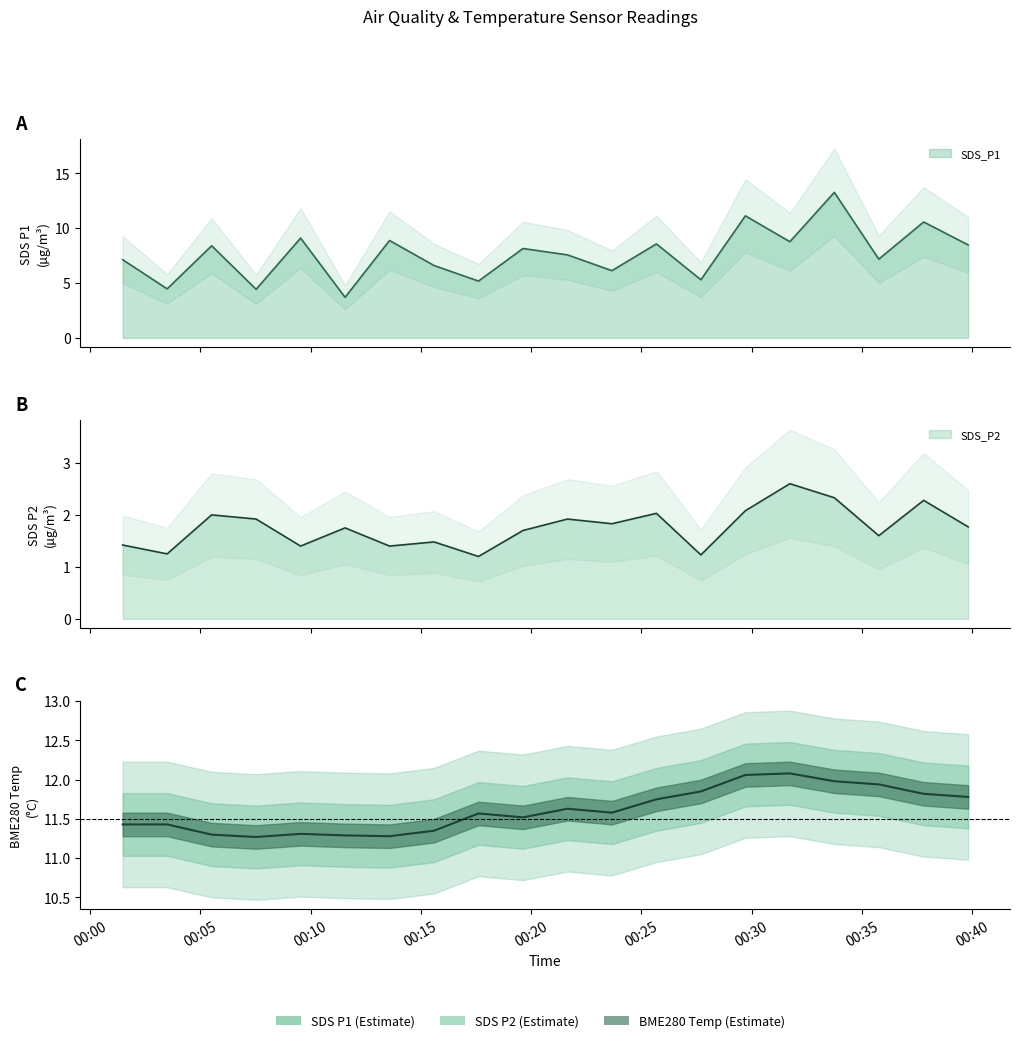

Does the chart have visible grid lines?

No